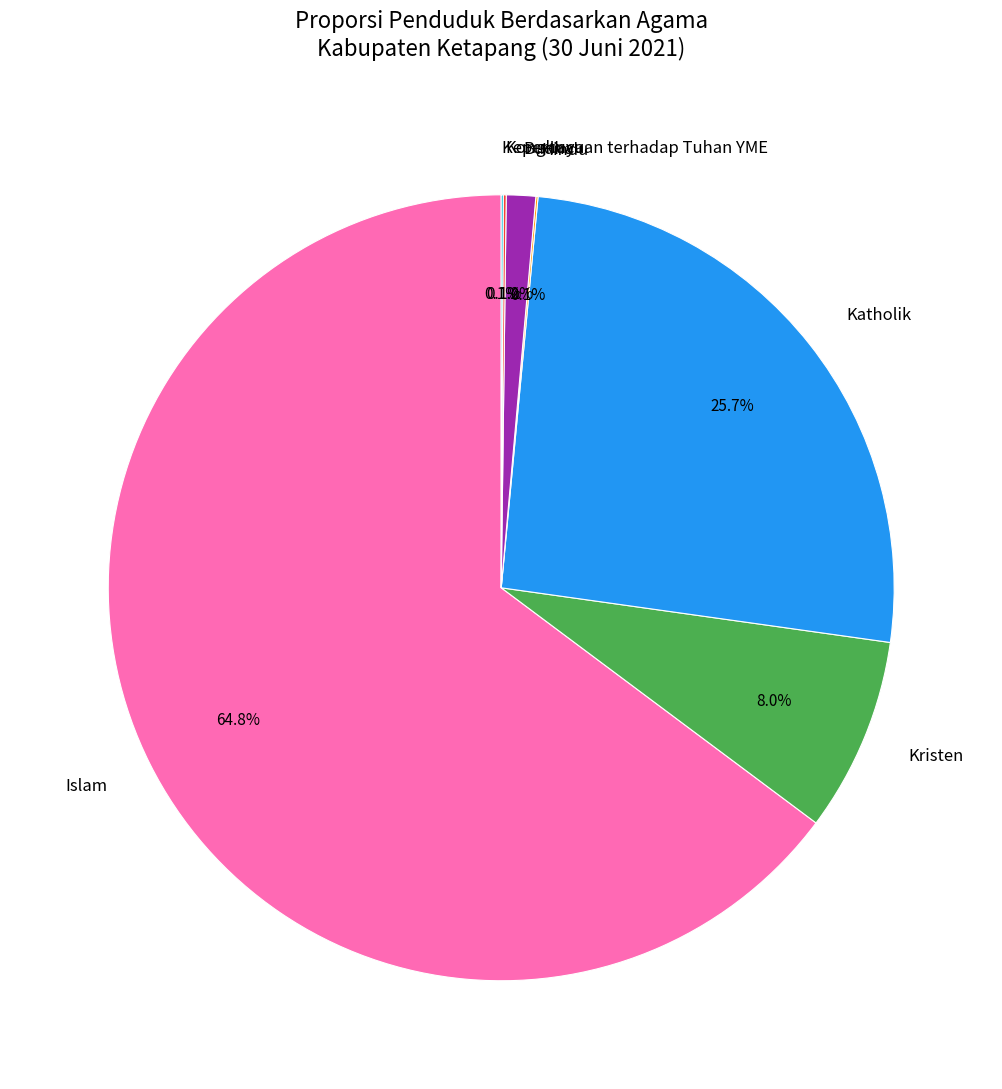

Does Islam represent more than half of the total?

Yes